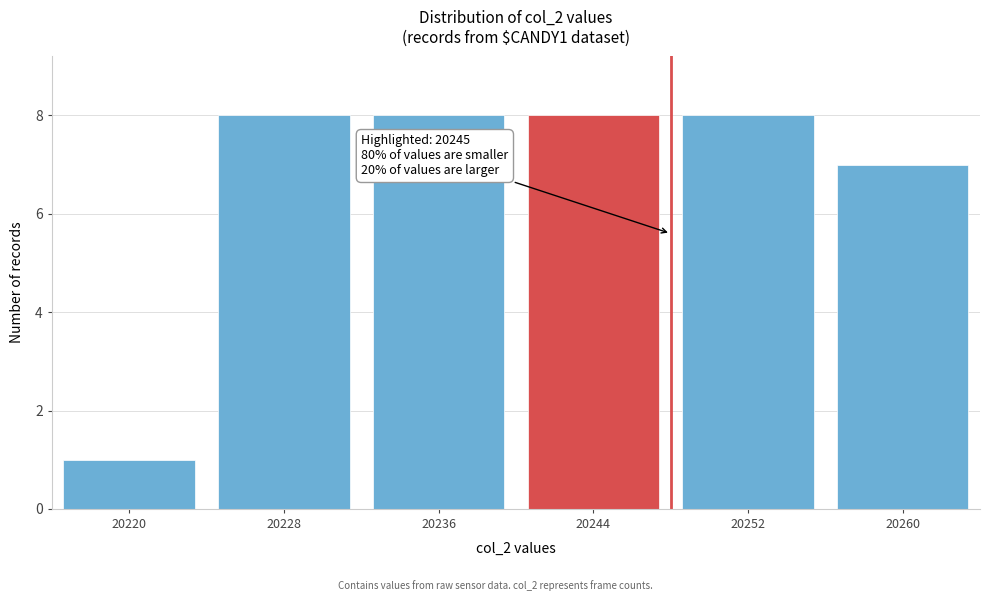

Reading left to right, extract all data points from this chart.

1	8	8	8	8	7